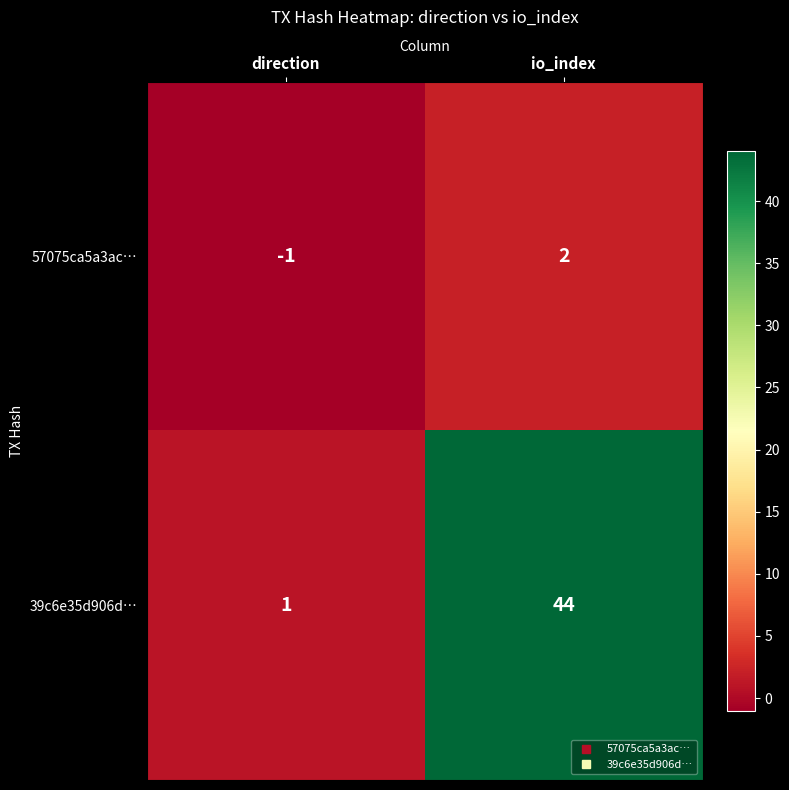

How many categories are shown in the chart?

2